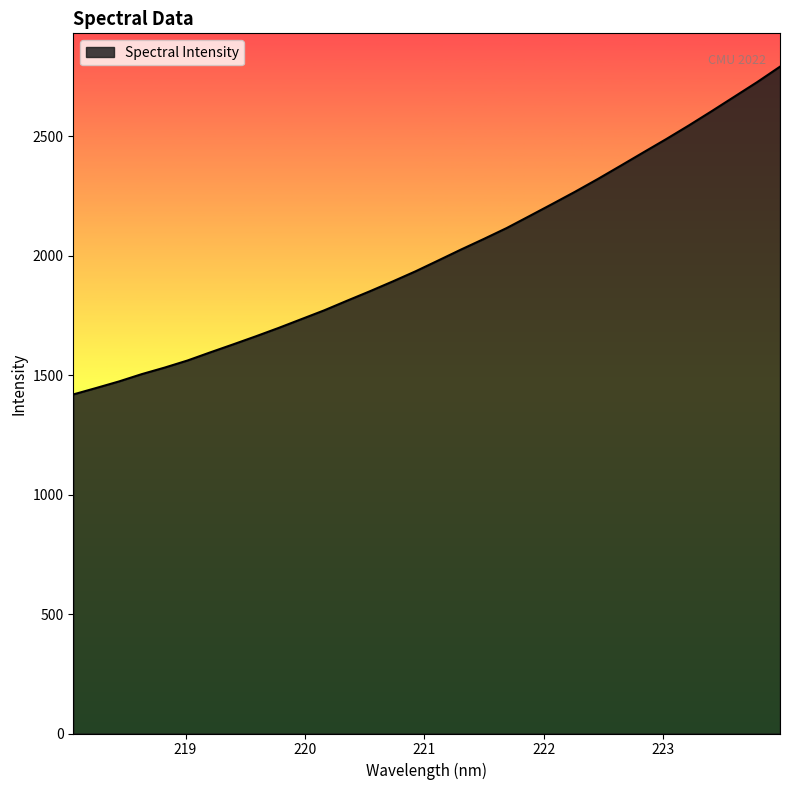

What is the greatest value displayed?

2791.1